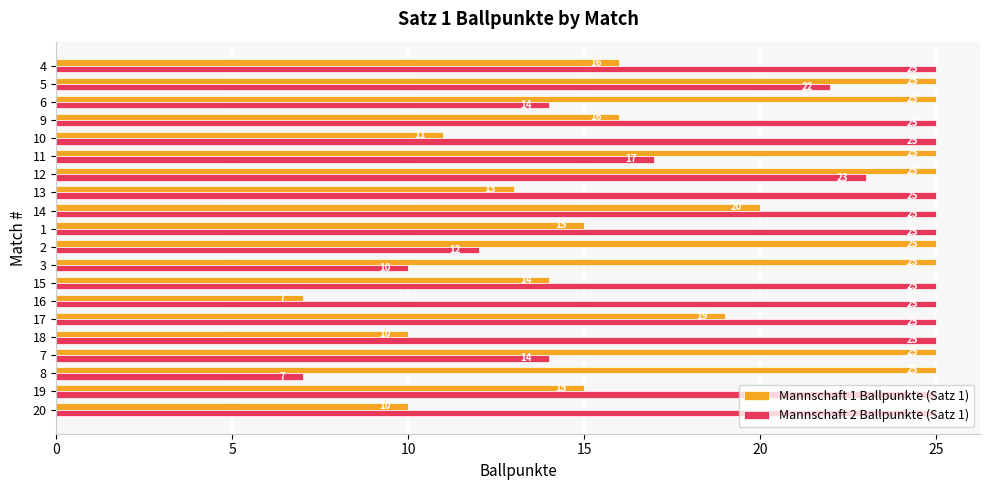

How many series are shown in this chart?

2